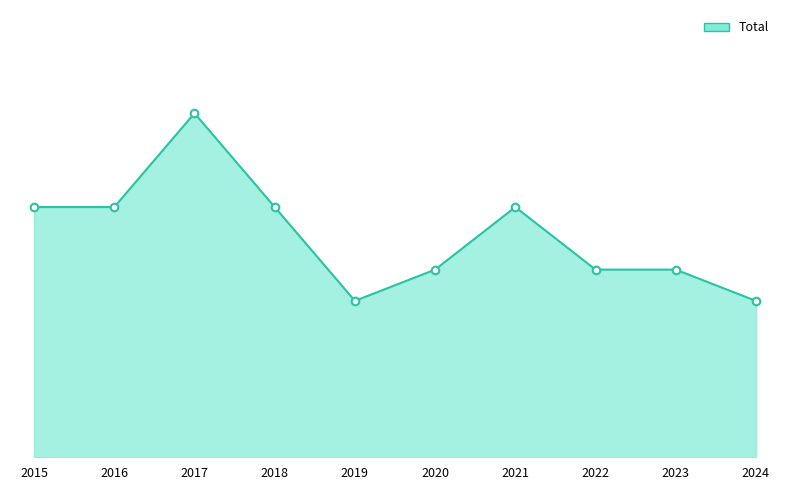

Which has a higher value, 2022 or 2015?

2015